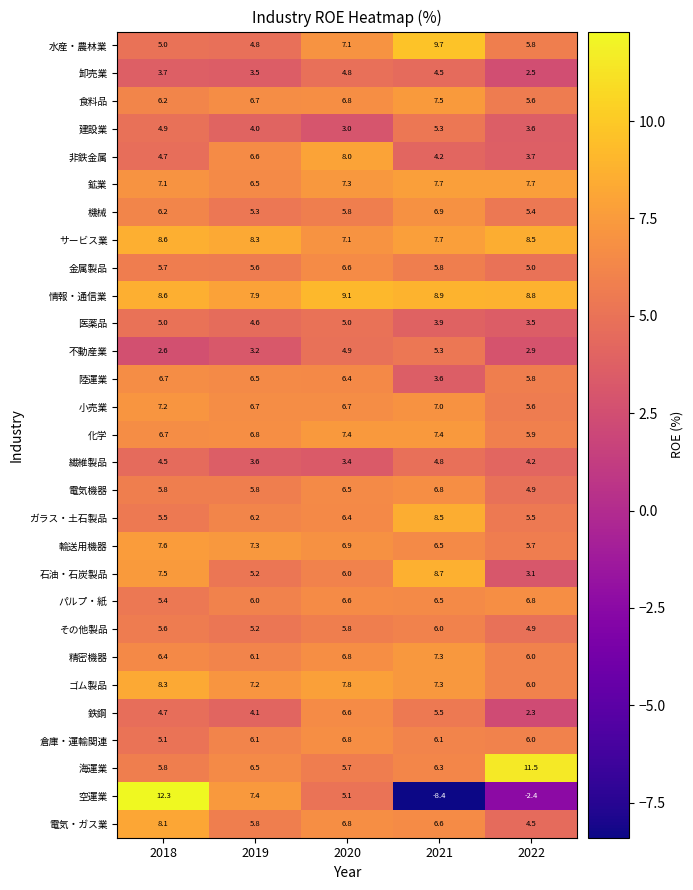

At which label does 食料品 reach its minimum?

2022